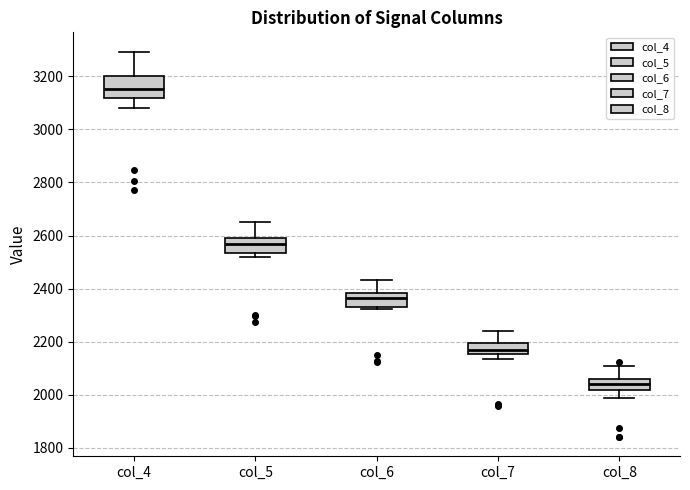

Which box's median line is the lowest?

col_8